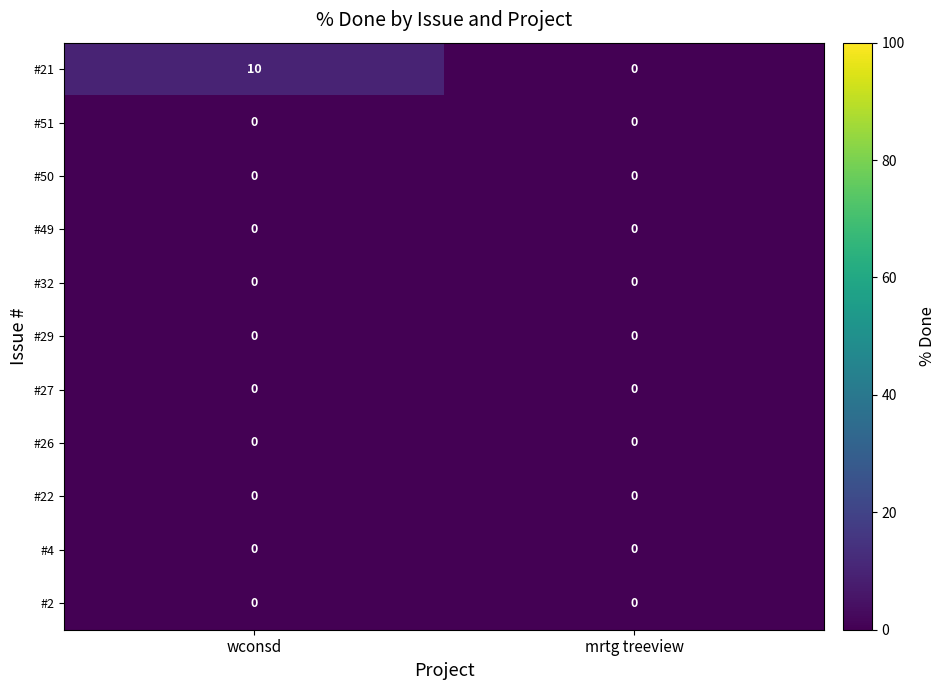

Which series has the largest total across all categories?

#21